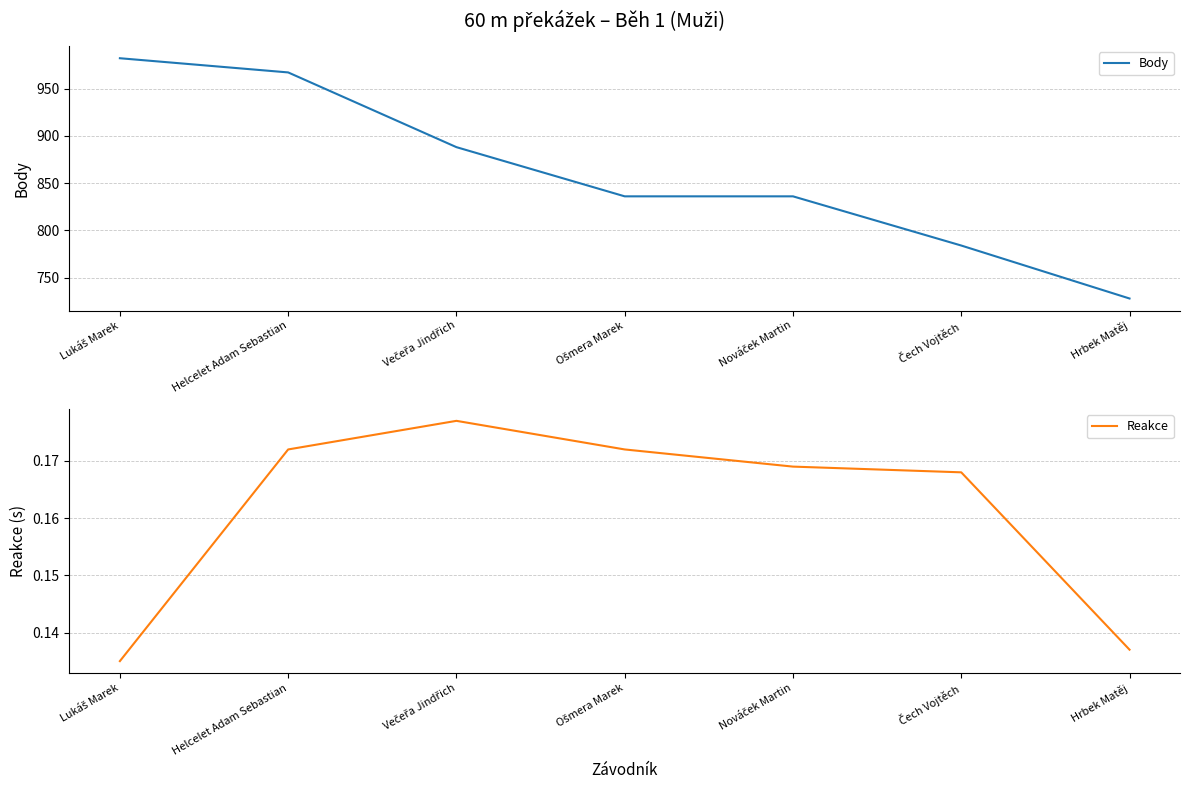

True or false: Reakce and Body intersect in this chart.

False